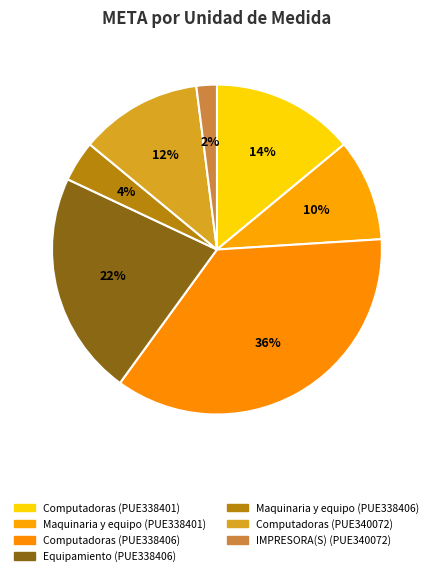

How many segments does this pie chart have?

7